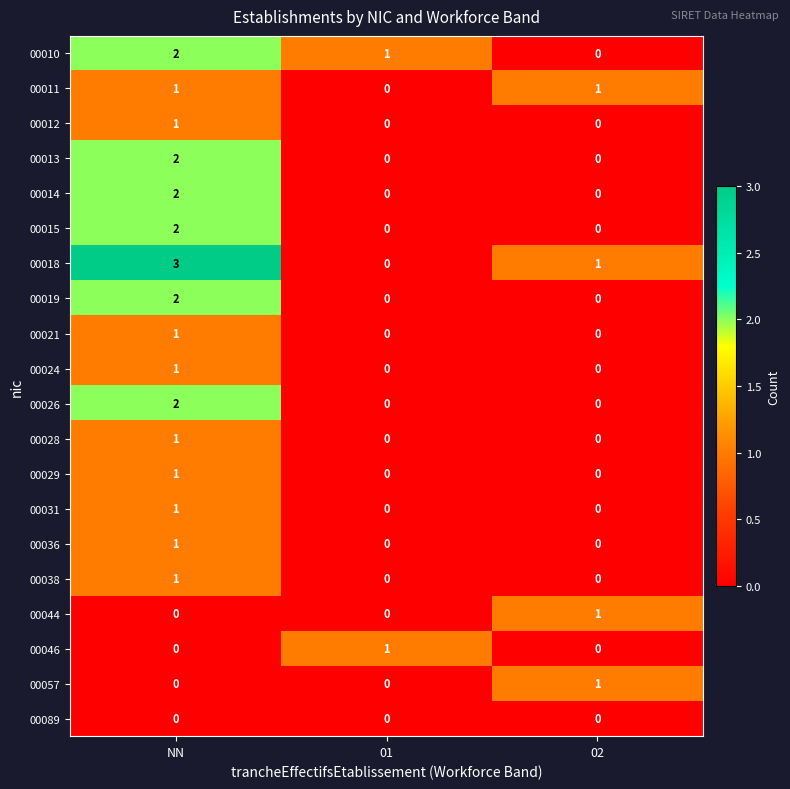

How many data points in 00038 are above 0?

1